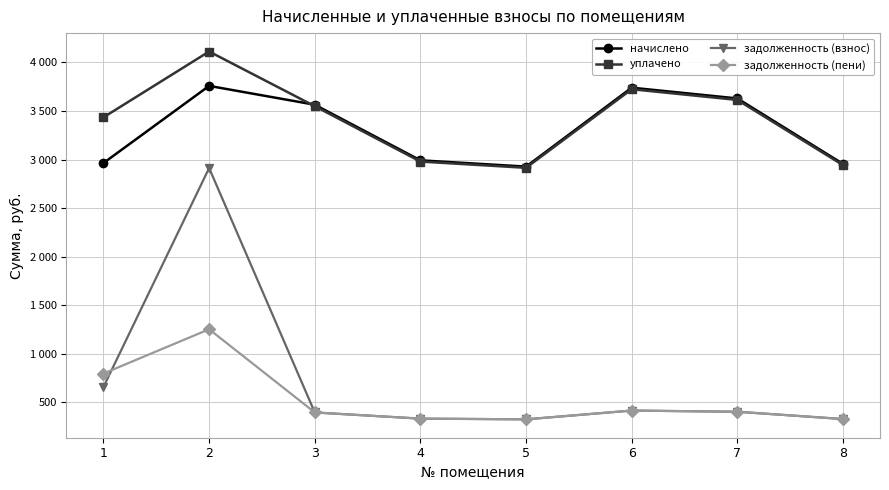

Is it true that задолженность (взнос) equals 658.7 at 1?

True